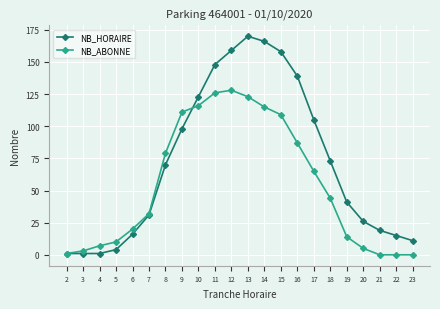

What is the difference between the highest and lowest values at 7?

1